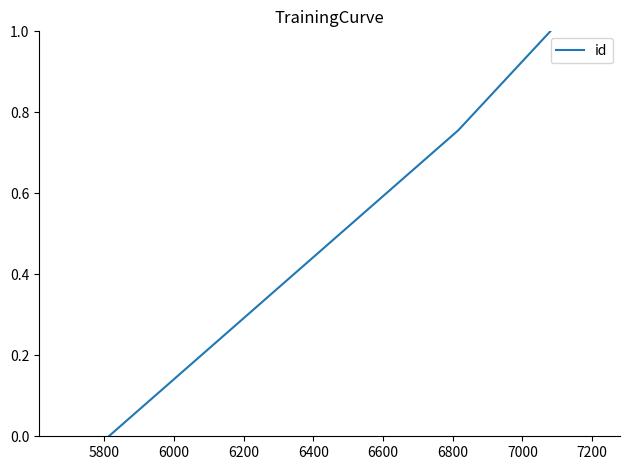

Does the chart have visible grid lines?

No